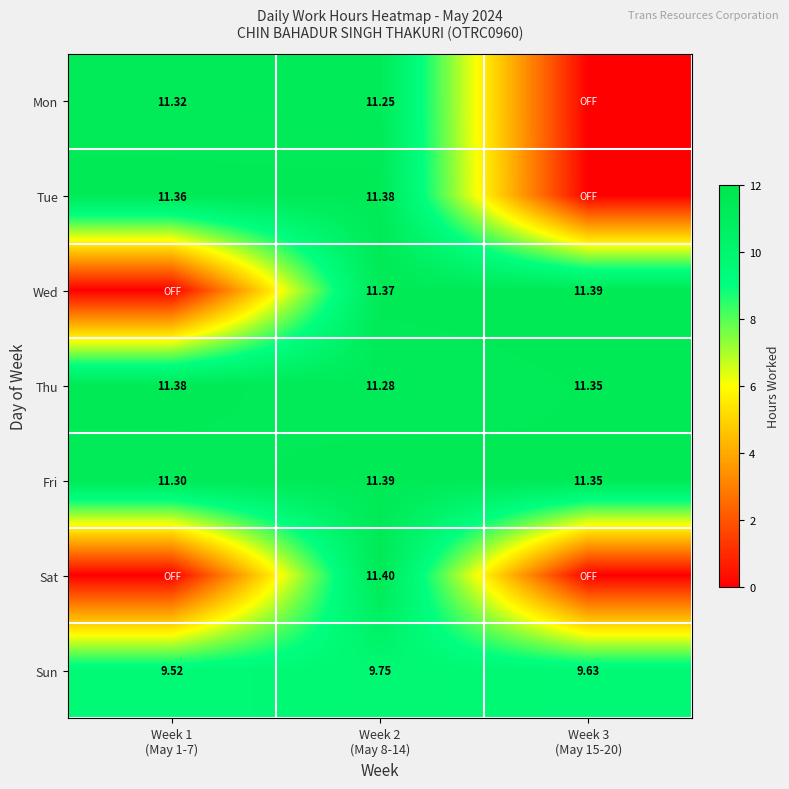

Which series has the largest total across all categories?

Fri